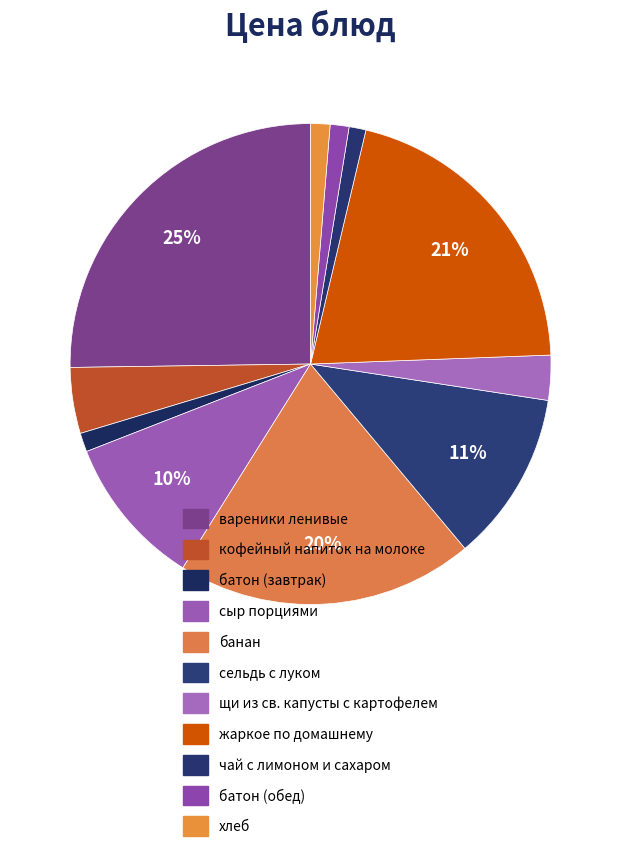

How many slices are in this pie chart?

11